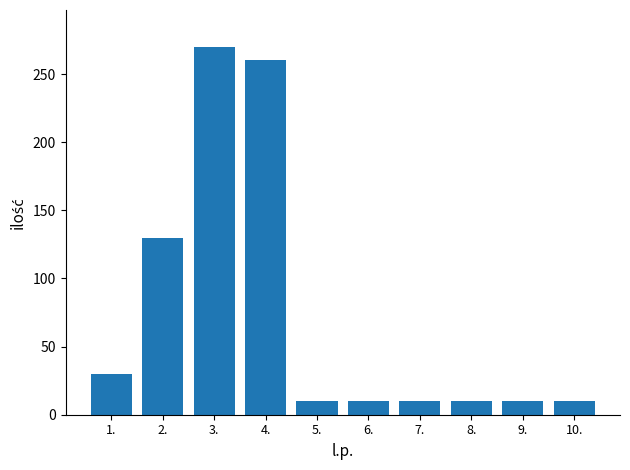

Between 3. and 10., which is larger?

3.